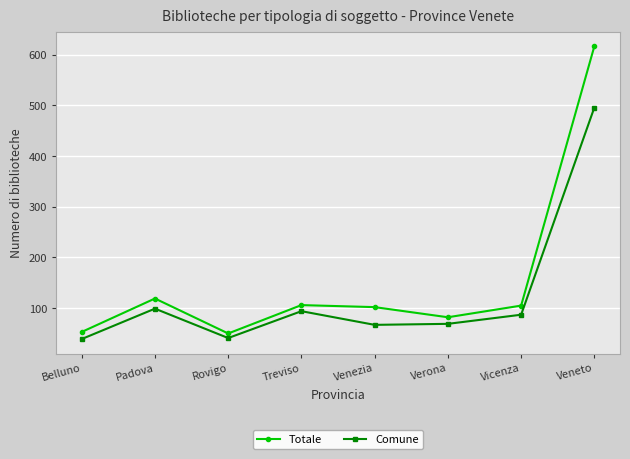

Which series has the largest range (max minus min)?

Totale